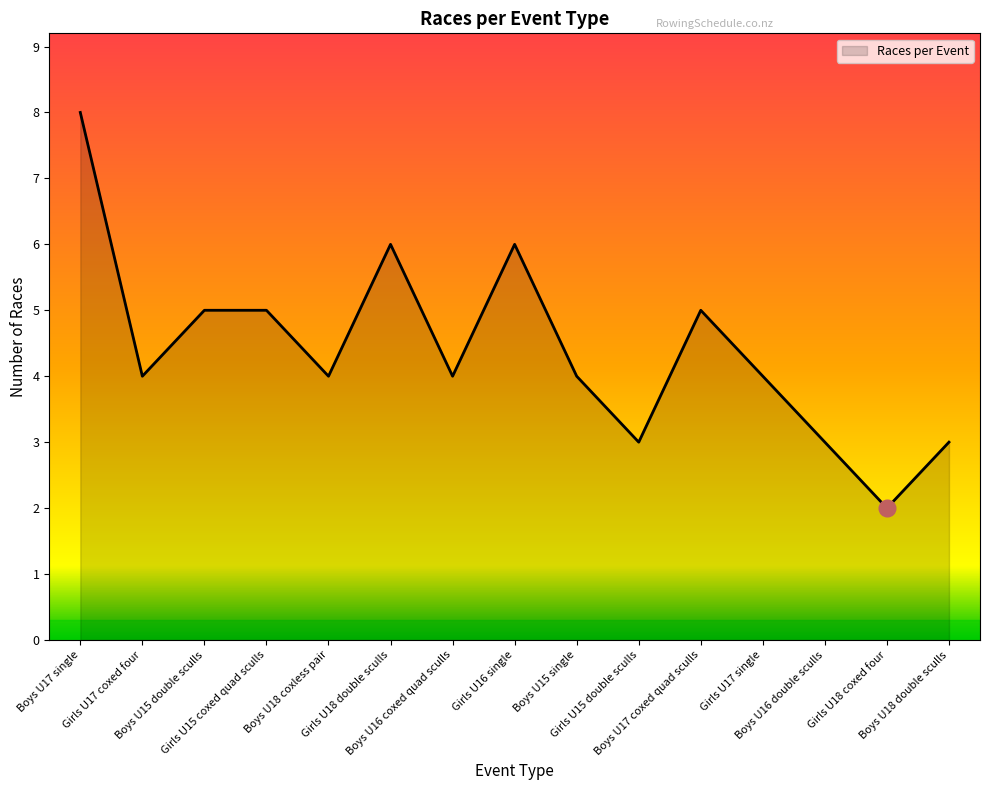

What is the minimum value shown in the chart?

2